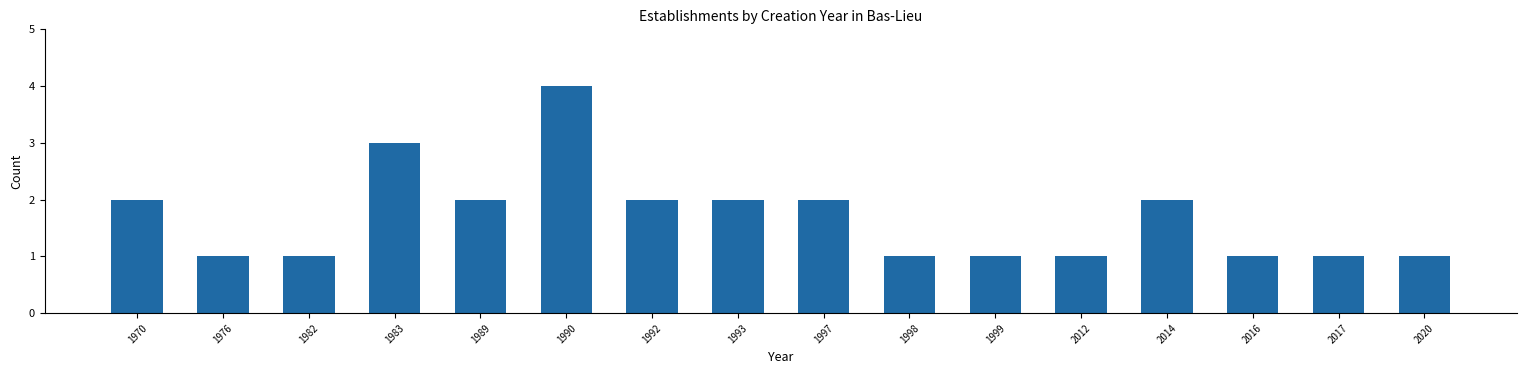

Reading right to left, extract all data points from this chart.

1	1	1	2	1	1	1	2	2	2	4	2	3	1	1	2